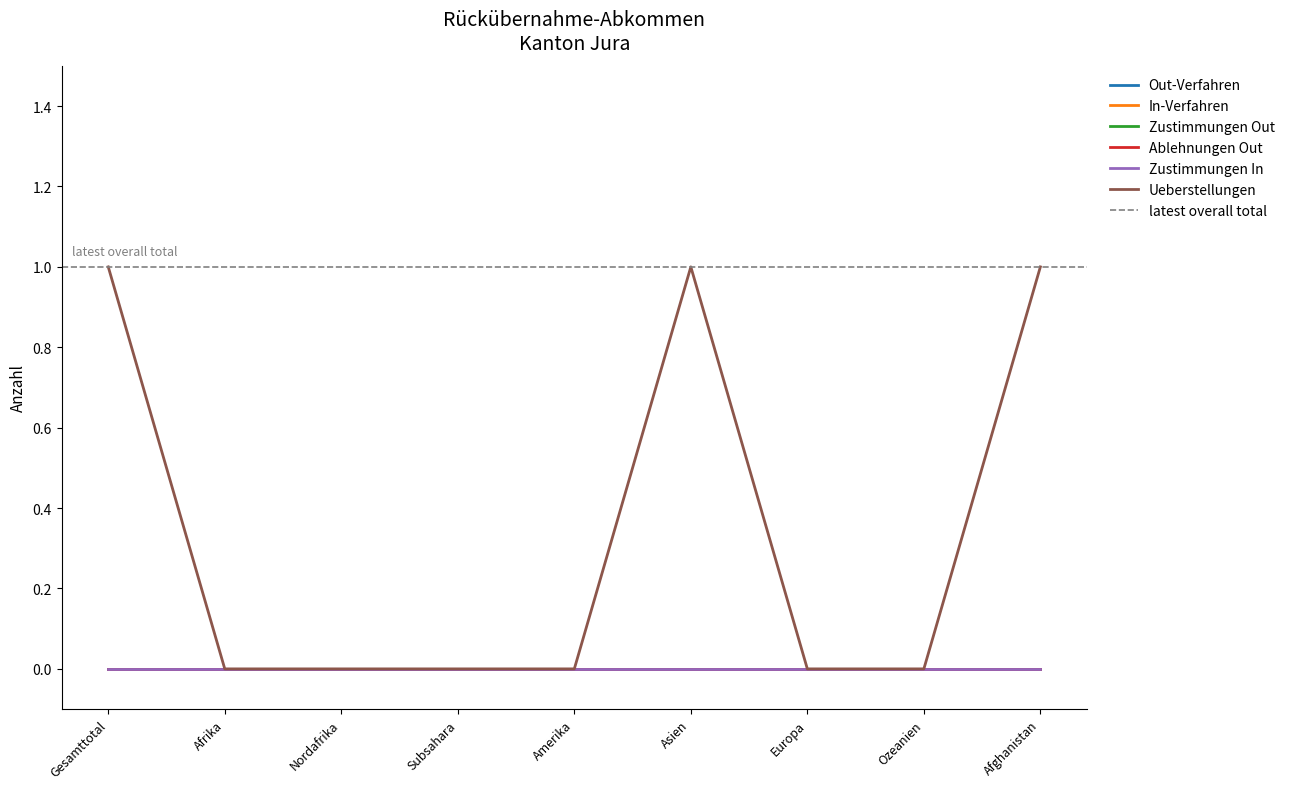

Rank the series by their maximum value, from lowest to highest.

Out-Verfahren, In-Verfahren, Zustimmungen Out, Ablehnungen Out, Zustimmungen In, Ueberstellungen